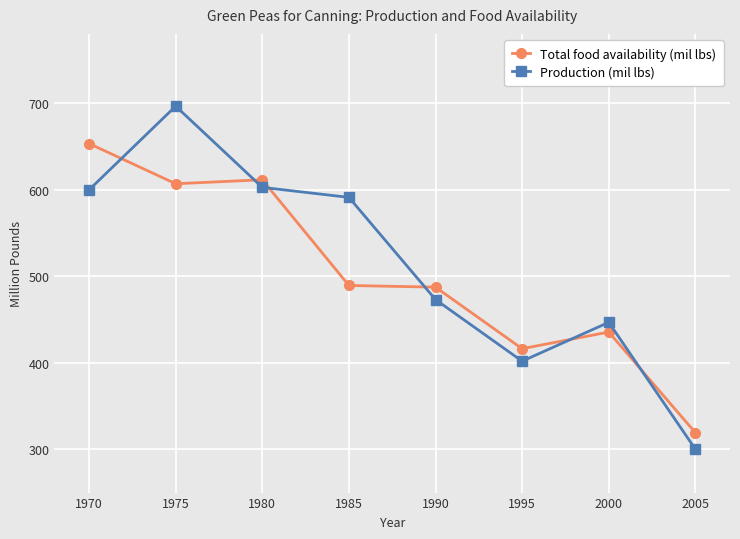

At how many categories does at least one series exceed 323?

7